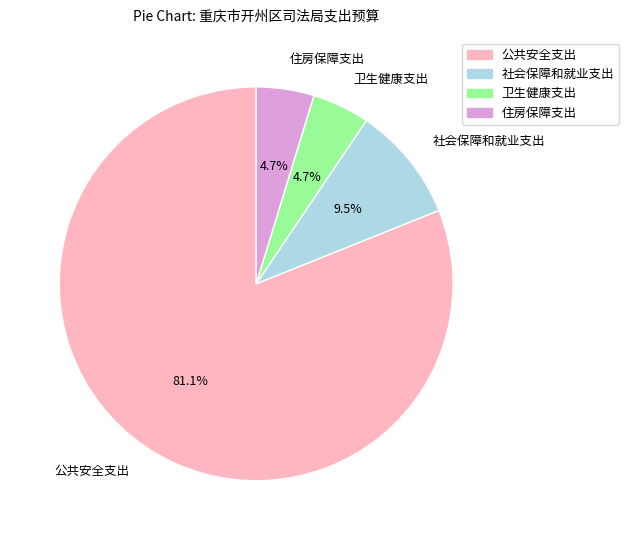

What percentage is the 卫生健康支出 slice, to the nearest percent?

5%